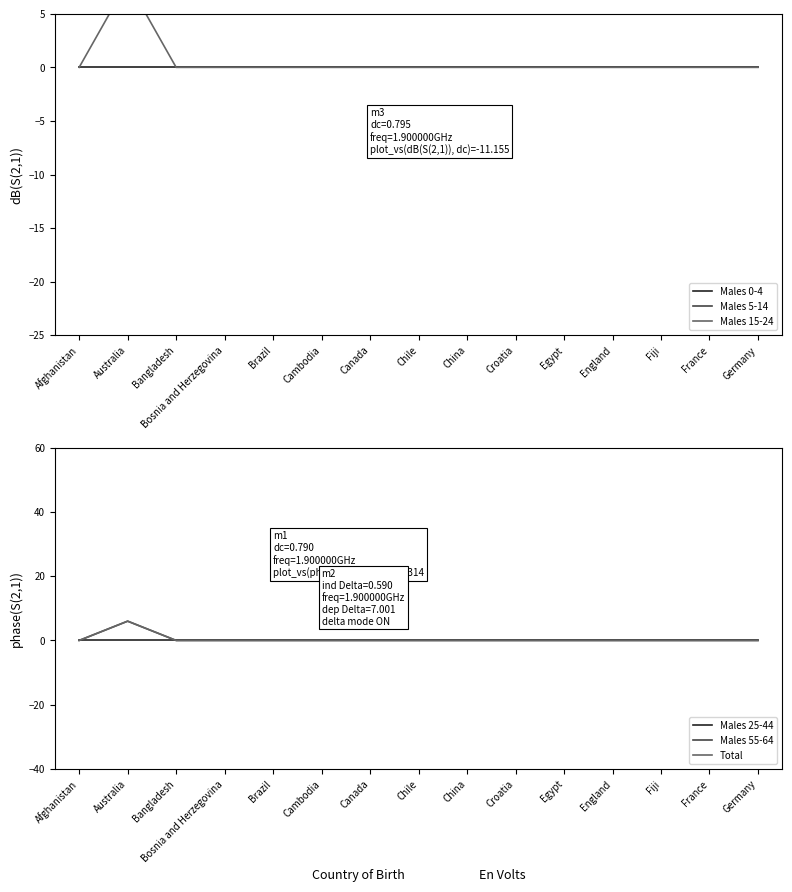

Which series has the largest range (max minus min)?

Males 15-24